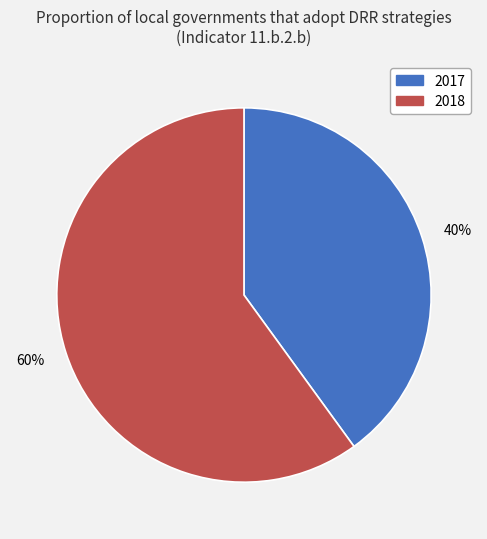

Which has a higher value, 2017 or 2018?

2018